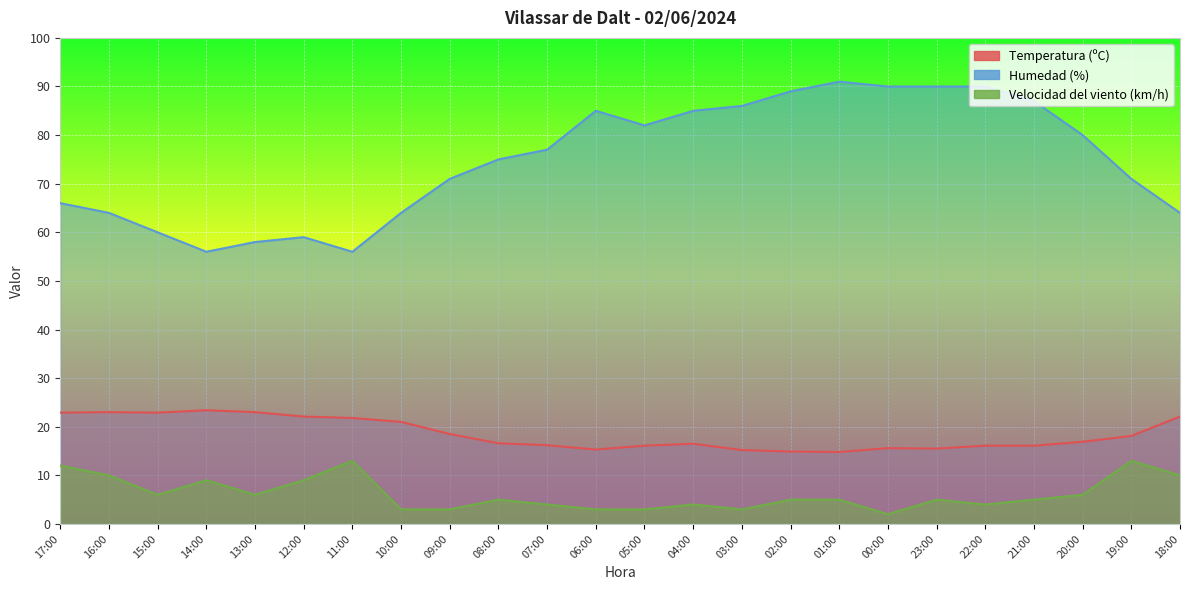

What is the average value of the Humedad (%) series?

74.8